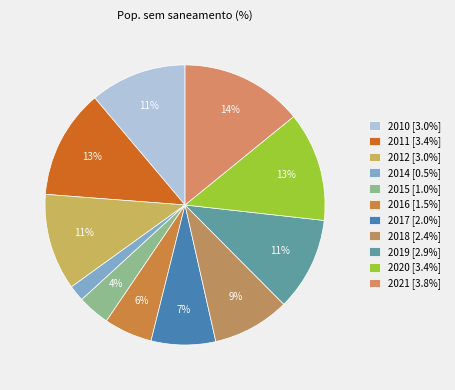

To the nearest percent, what is the average slice percentage?

9%